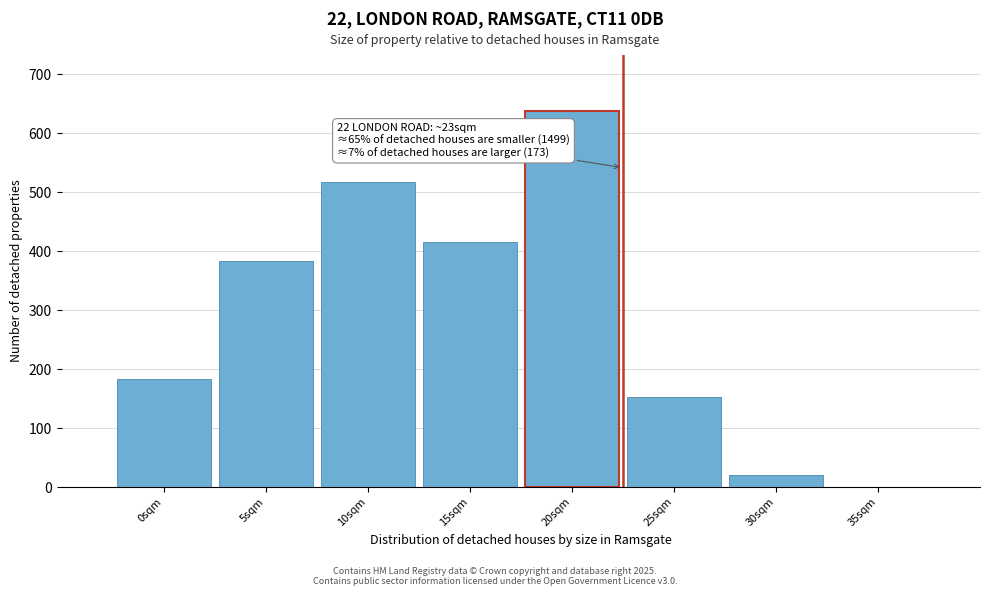

Reading right to left, what are all the values shown in this chart?

35sqm=0	30sqm=21	25sqm=152	20sqm=637	15sqm=415	10sqm=517	5sqm=384	0sqm=183